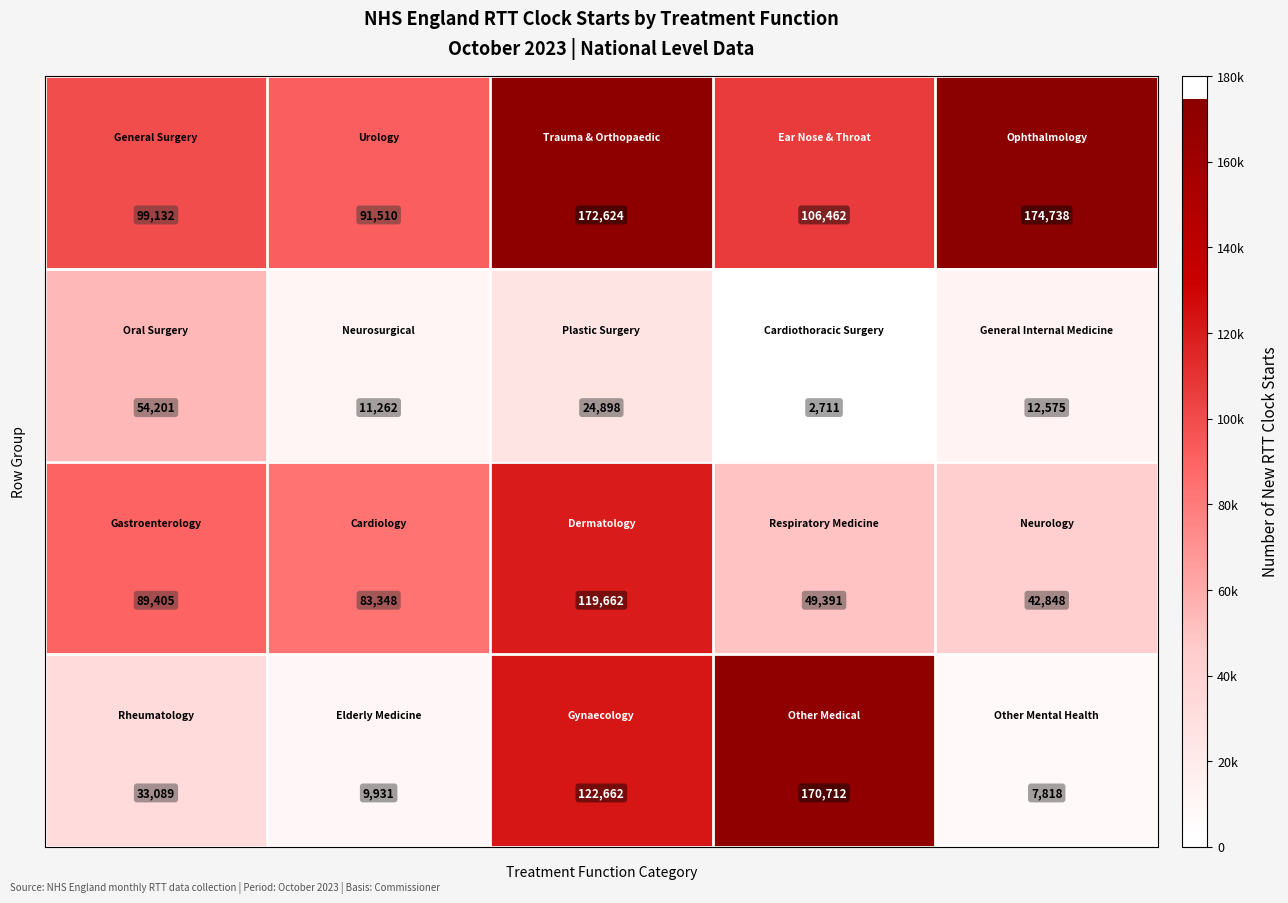

What is the smallest value displayed?

2711